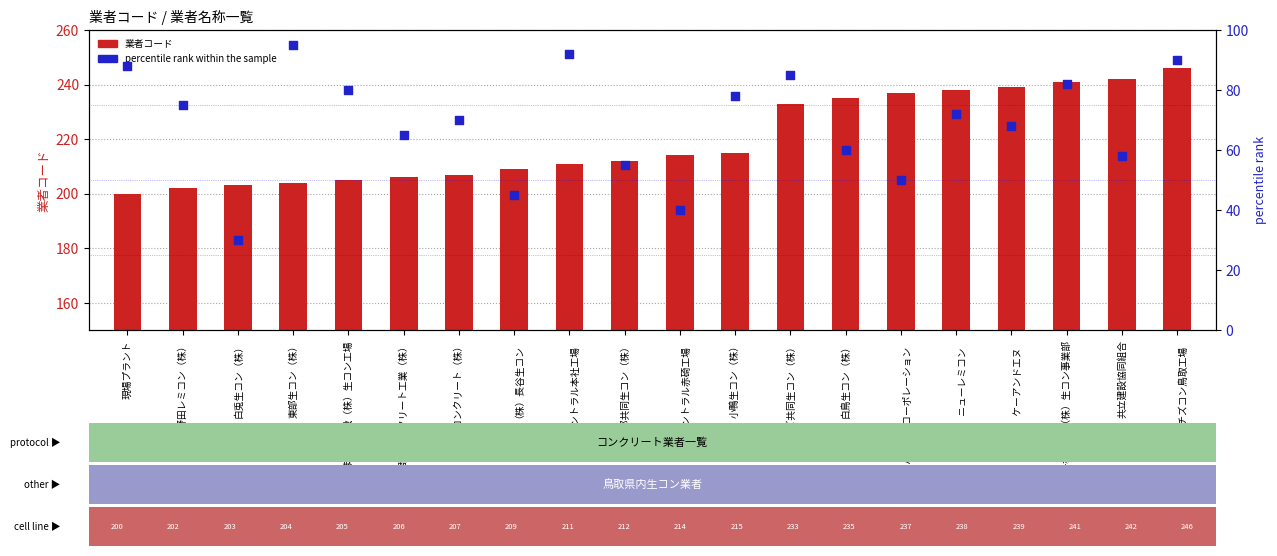

At which category is the sum across all series the highest?

（株）チズコン鳥取工場